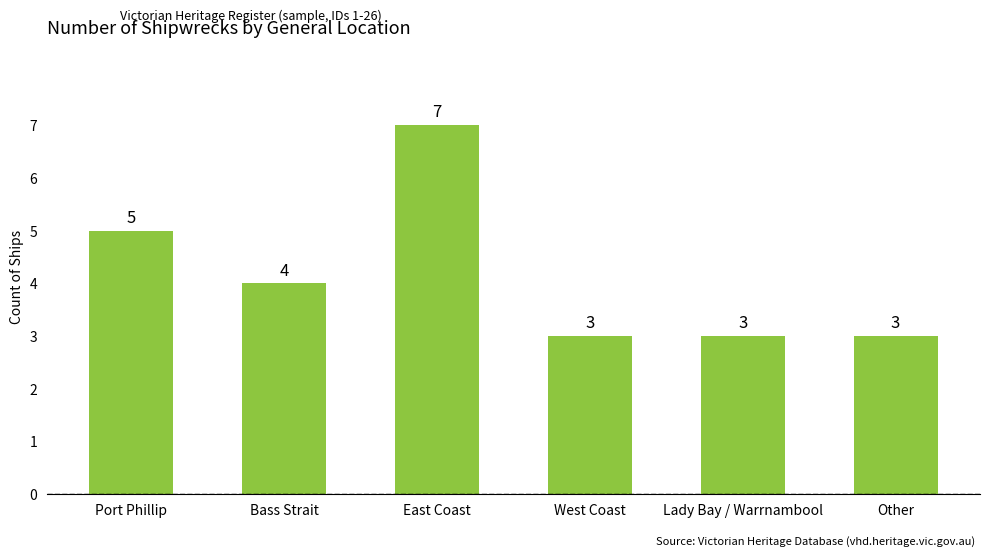

At which label is the value closest to 5?

Port Phillip